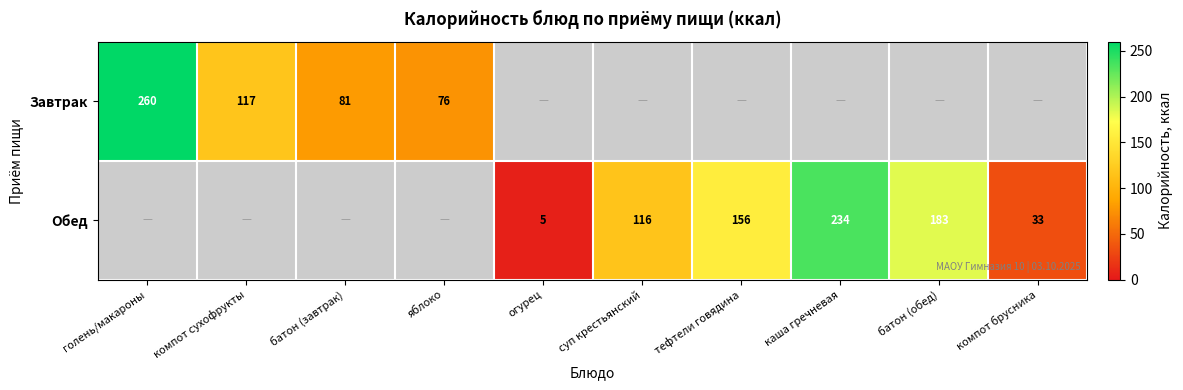

Is it true that Завтрак equals 29 at компот суxофрукты?

False